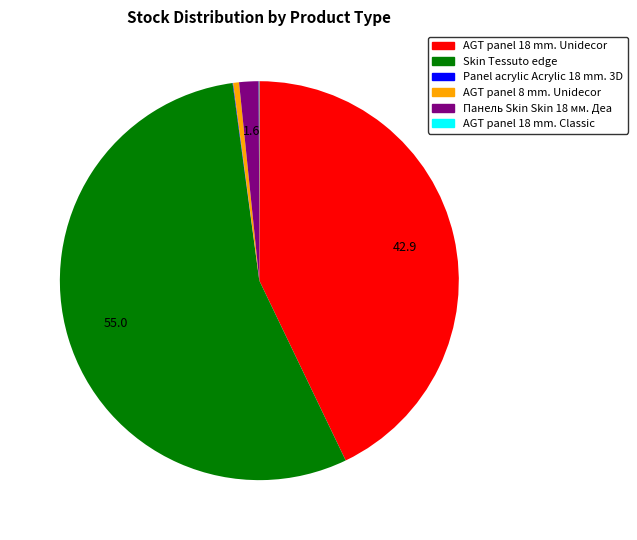

Is there any slice that represents more than half of the pie?

Yes